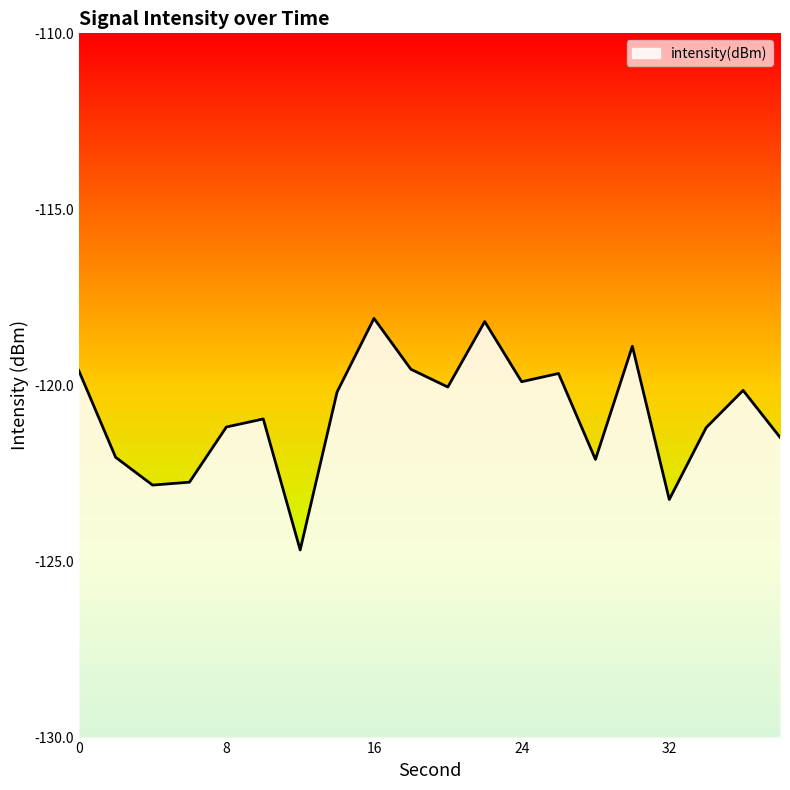

What is the minimum value shown in the chart?

-124.7